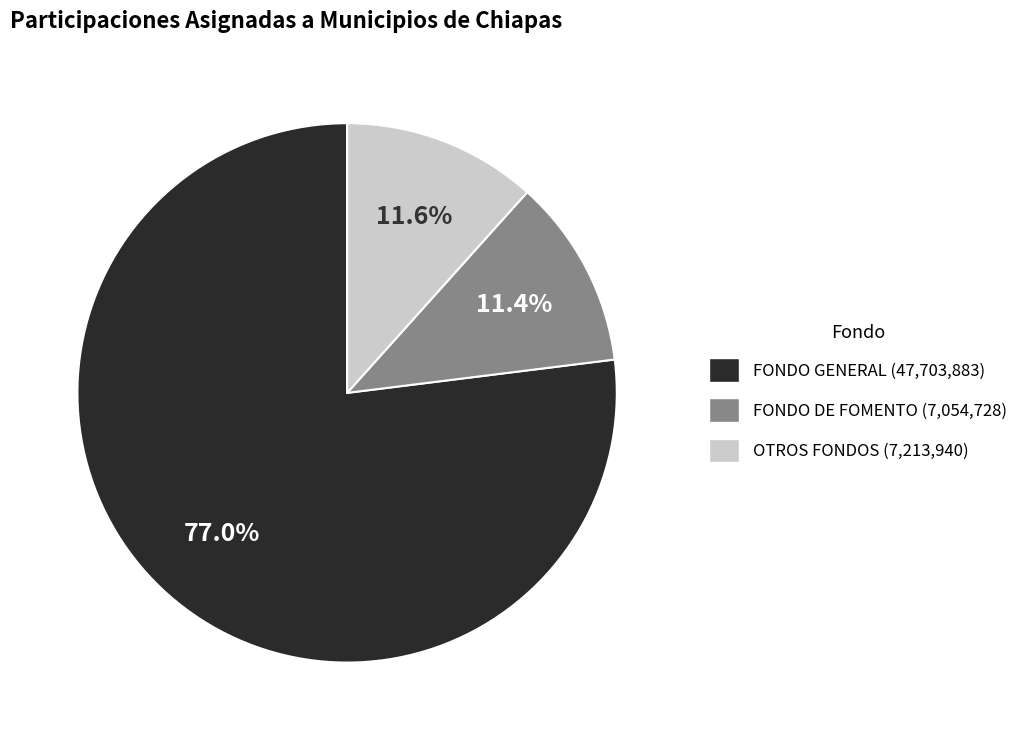

Is there any slice that represents more than half of the pie?

Yes